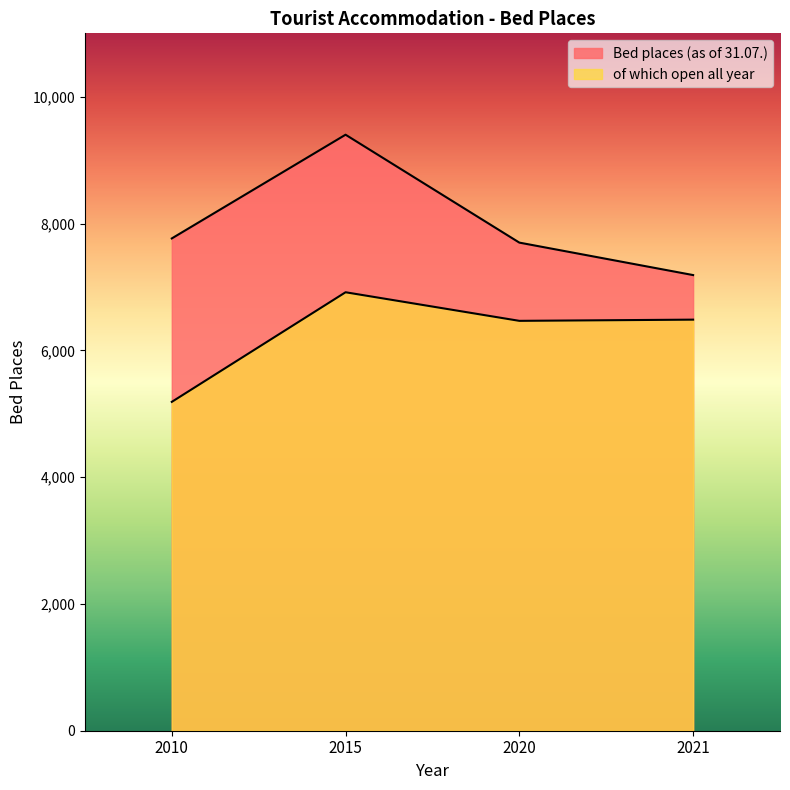

In Bed places (as of 31.07.), how many points are higher than both neighbors (excluding endpoints)?

1